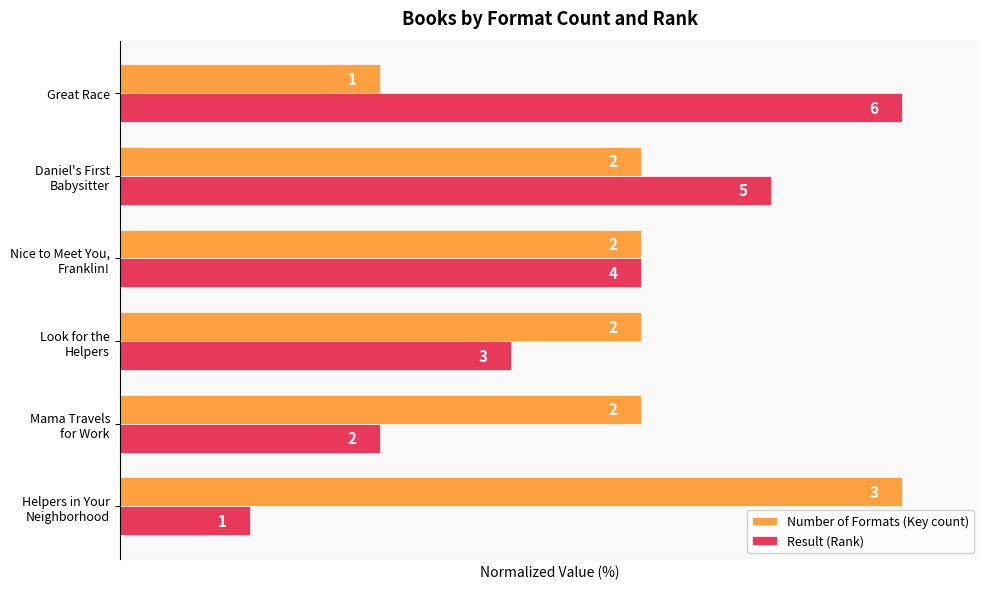

What are all the series names shown in the legend?

Number of Formats (Key count), Result (Rank)